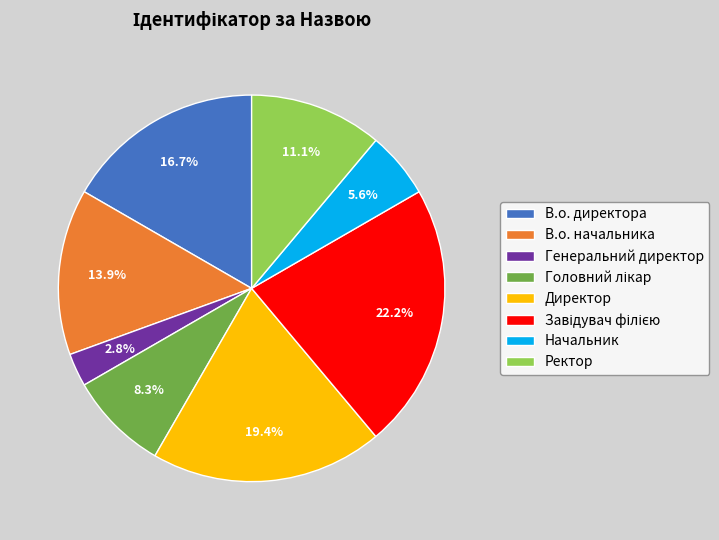

To the nearest percent, what is the combined percentage of В.о. начальника and Директор?

33%